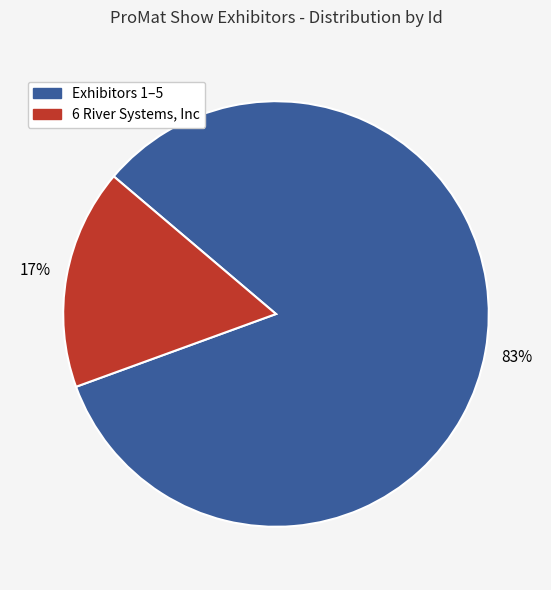

Is there any slice that represents more than half of the pie?

Yes